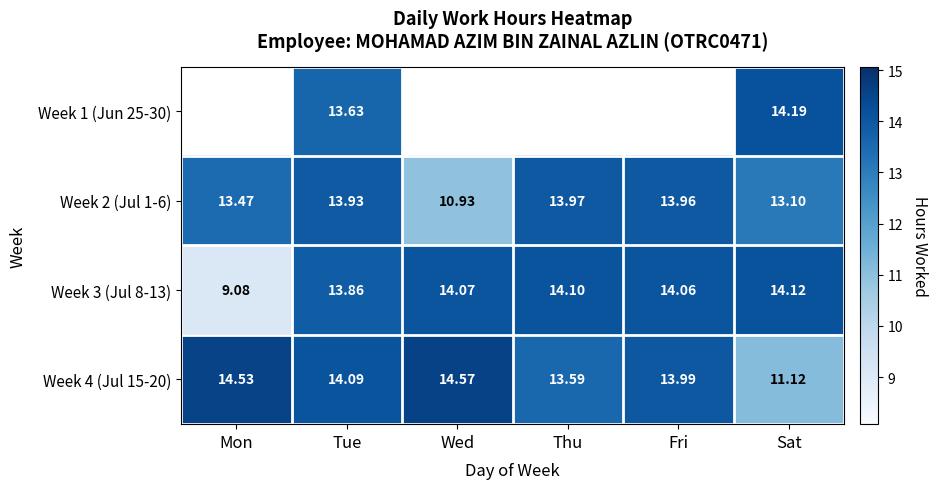

Is the value of Week 2 (Jul 1-6) at Sat greater than the value of Week 3 (Jul 8-13) at Tue?

No